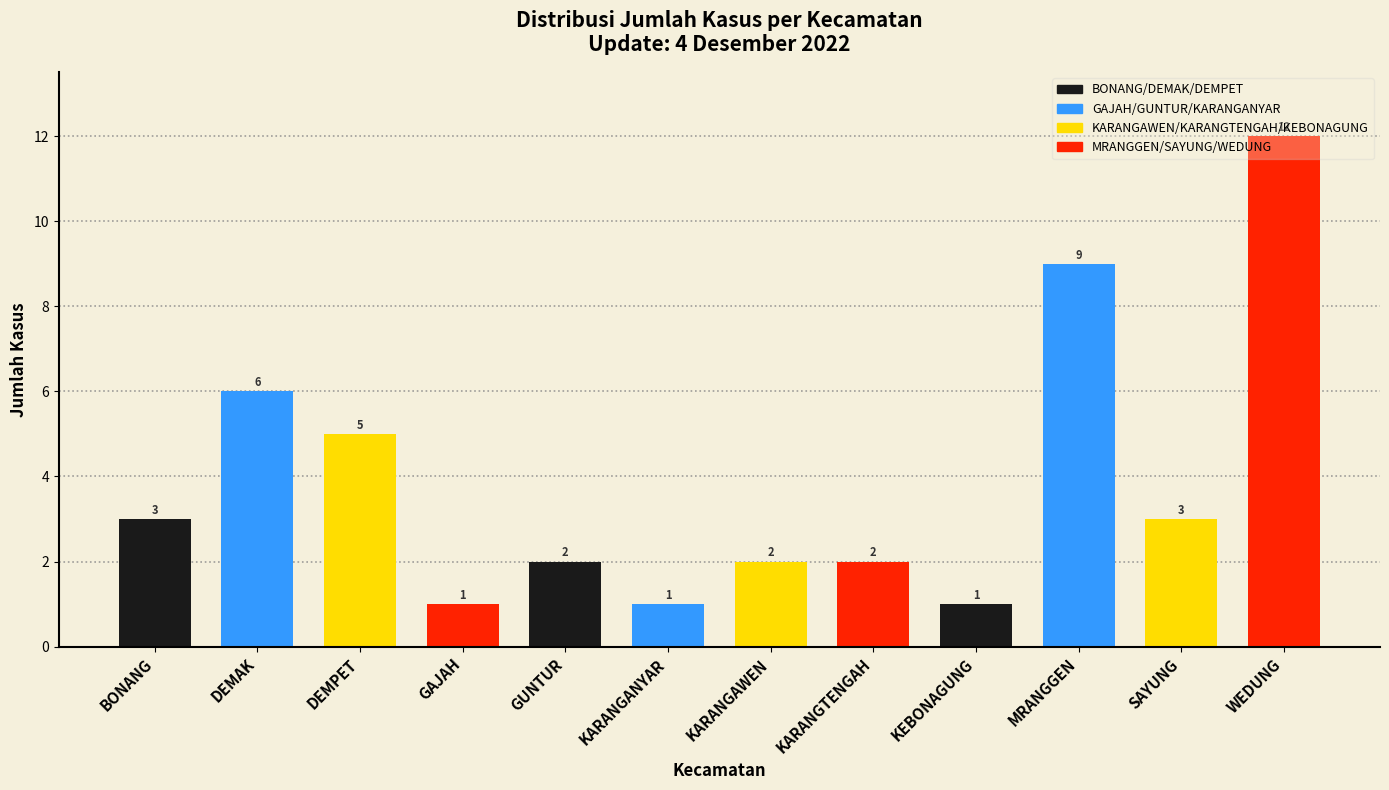

What is the ratio of the value at WEDUNG to the value at MRANGGEN?

1.3